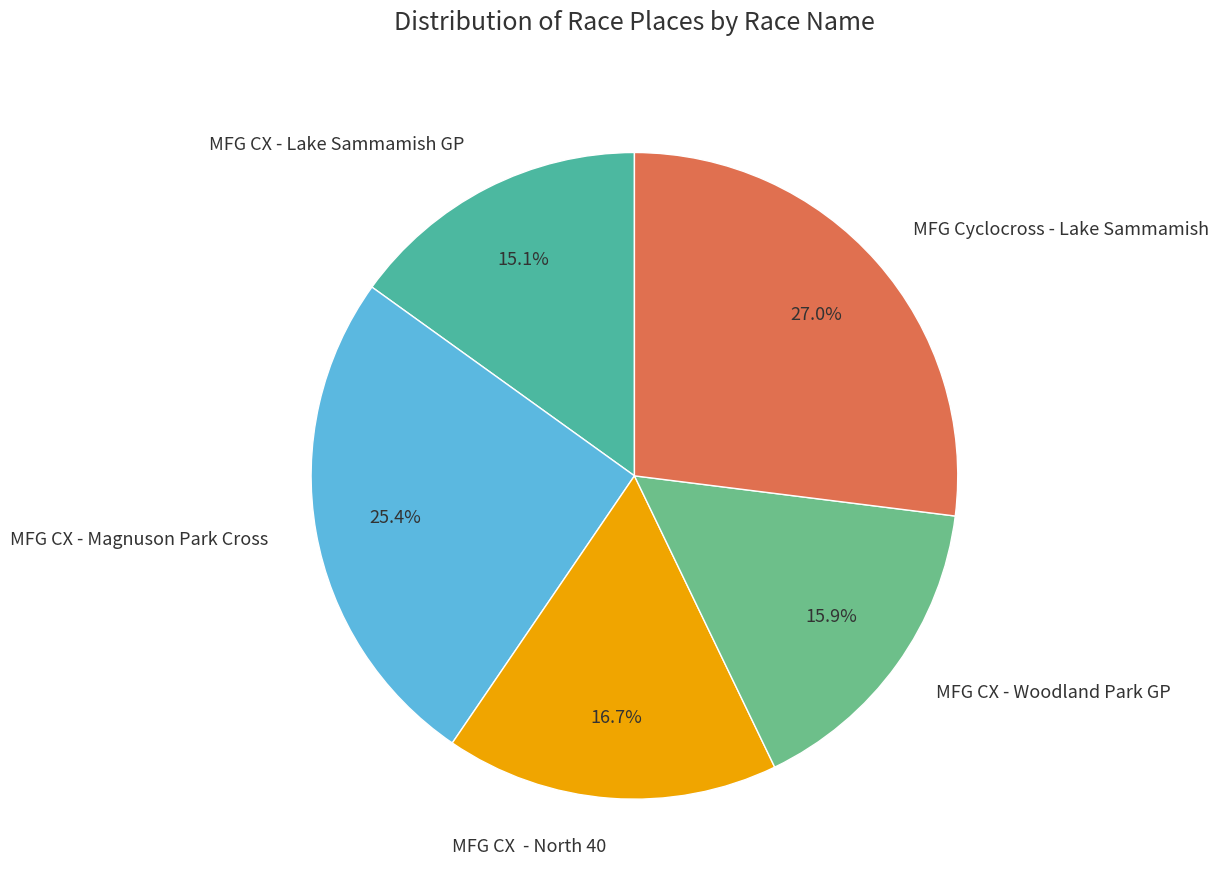

Does MFG CX - Woodland Park GP account for over 50% of the chart?

No